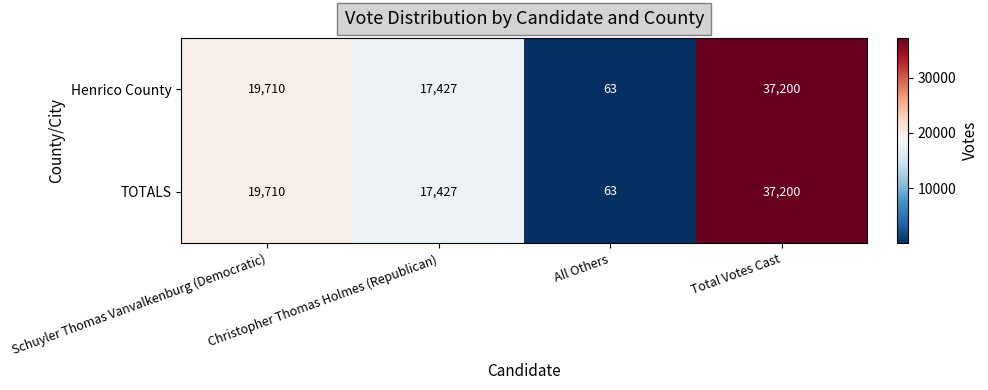

The TOTALS series shows 63 at All Others. True or false?

True